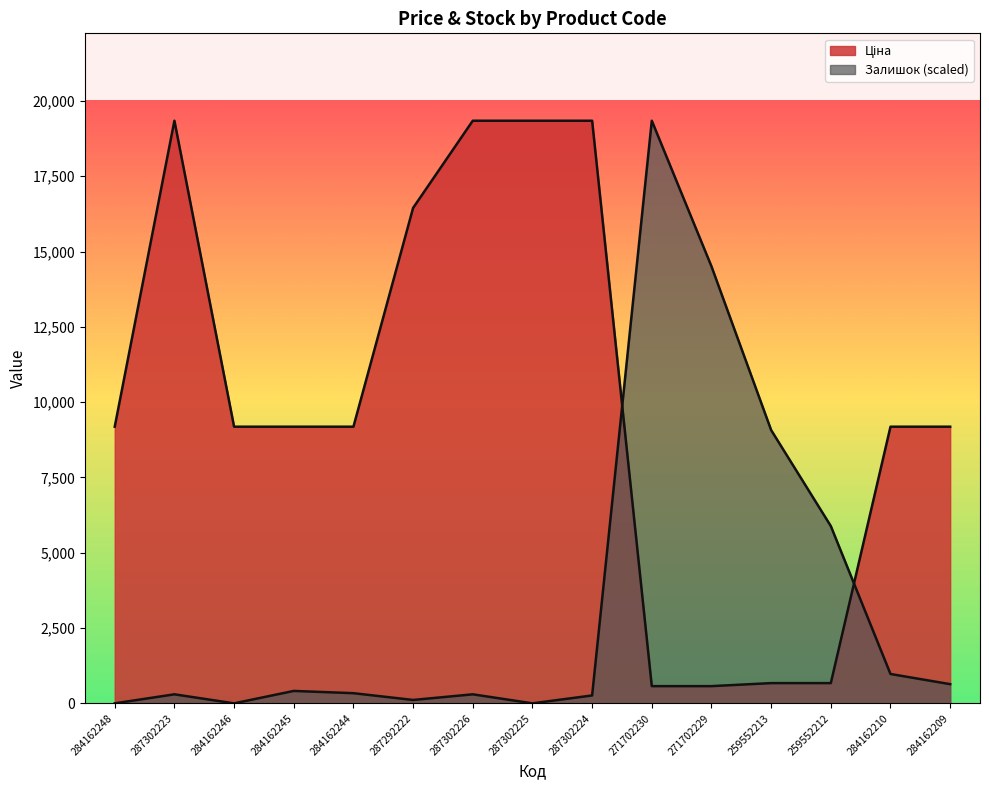

Between which two adjacent categories do Ціна and Залишок first intersect?

287302224 and 271702230